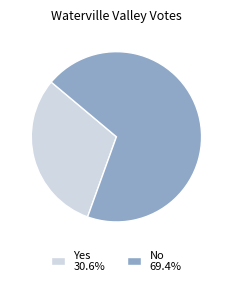

What is the ratio of the value at Yes 30.6% to the value at No 69.4%?

0.4